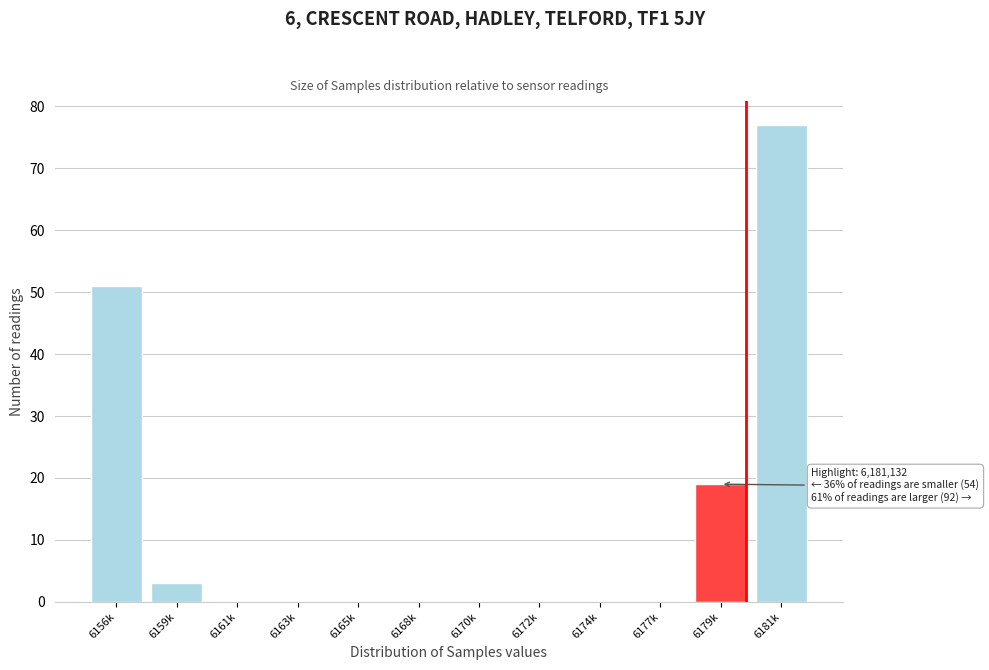

Reading left to right, list all the values displayed in this chart.

6156k=51	6159k=3	6161k=0	6163k=0	6165k=0	6168k=0	6170k=0	6172k=0	6174k=0	6177k=0	6179k=19	6181k=77